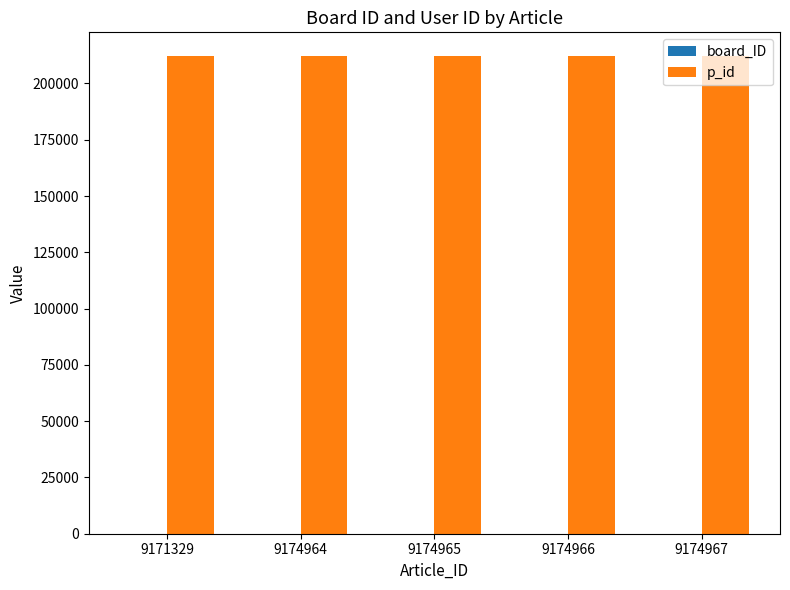

True or false: p_id has a value of 212103 at 9174964.

True